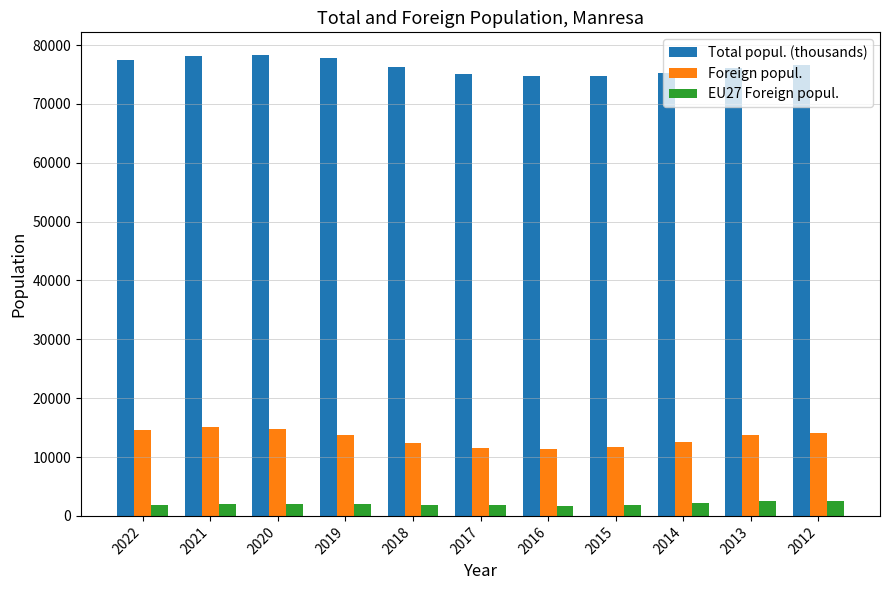

What is the average value of the EU27 Foreign popul. series?

2052